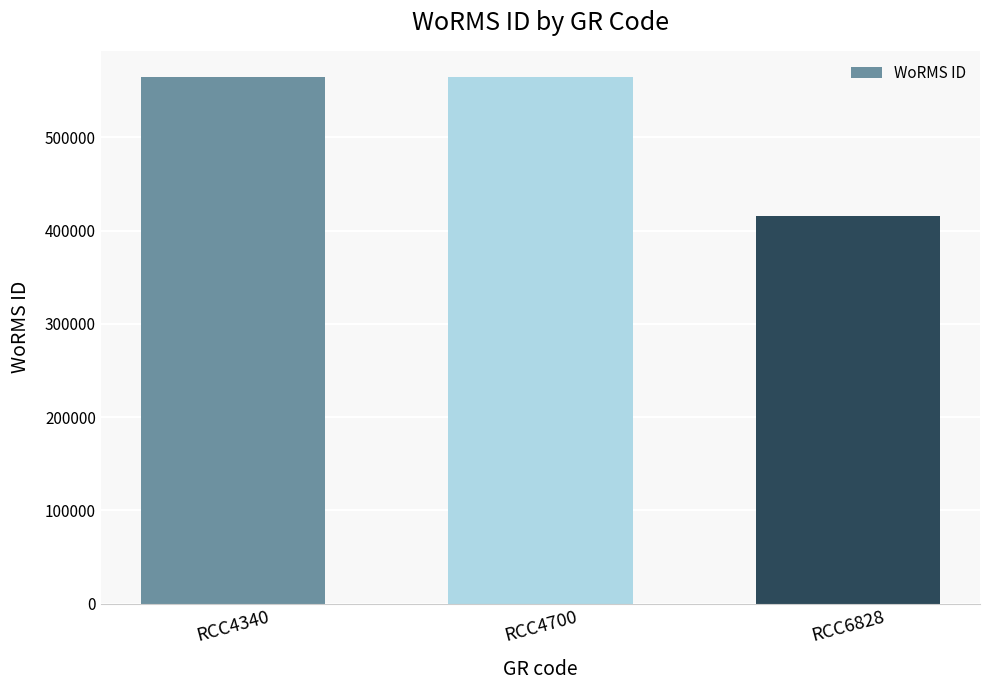

What value does the data have at RCC4700?

564479